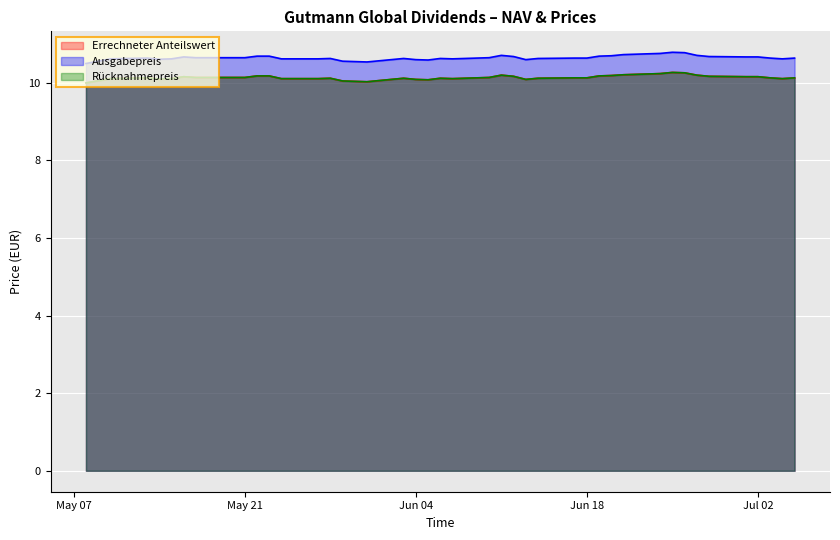

True or false: Rücknahmepreis and Ausgabepreis intersect in this chart.

False